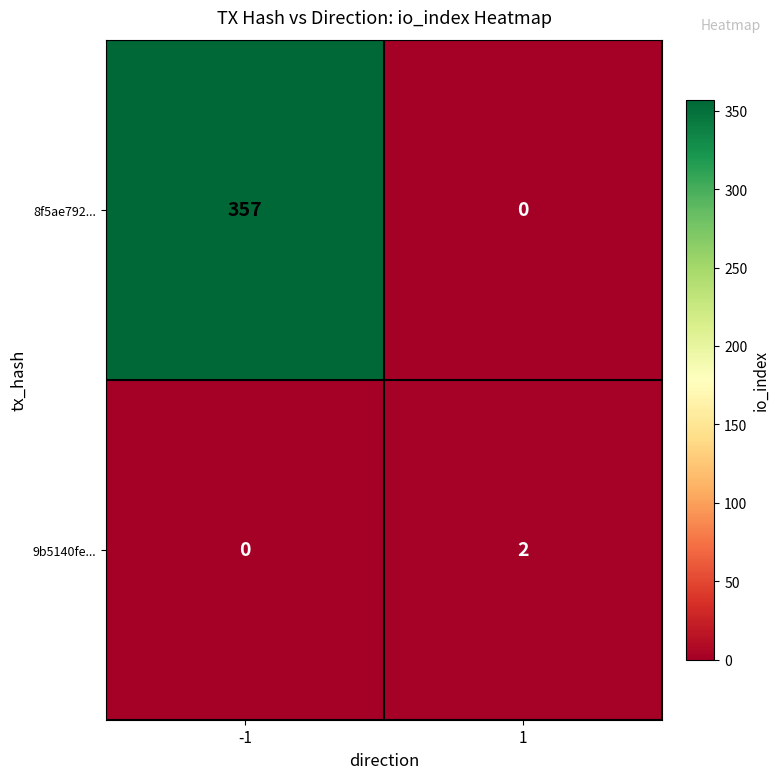

Reading left to right, list all the values displayed in this chart.

8f5ae792...: -1=357	1=0
9b5140fe...: -1=0	1=2